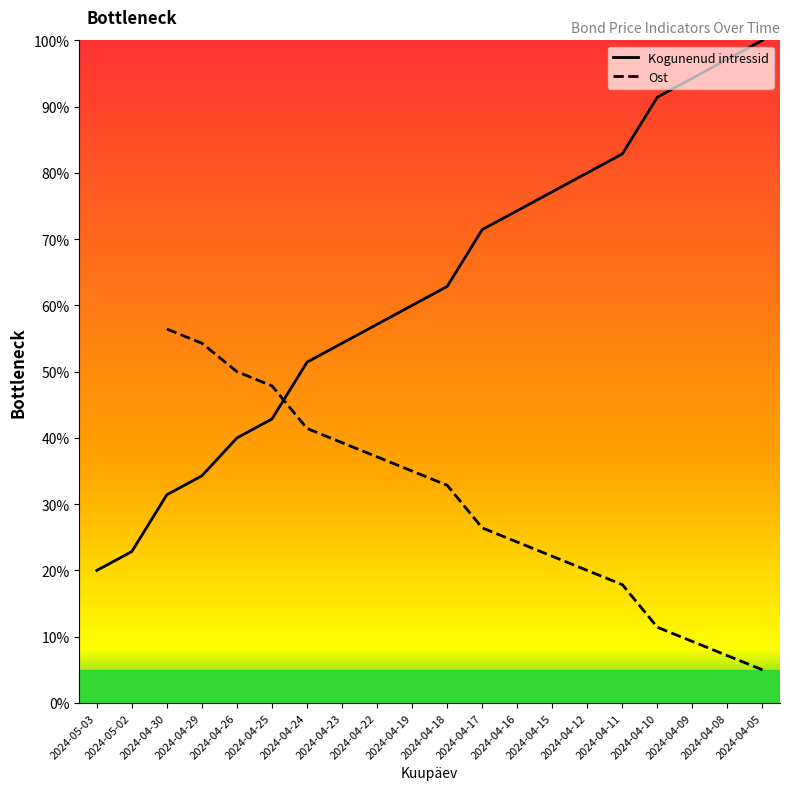

Reading right to left, what are all the values shown in this chart?

100.0	97.1	94.3	91.4	82.9	80.0	77.1	74.3	71.4	62.9	60.0	57.1	54.3	51.4	42.9	40.0	34.3	31.4	22.9	20.0